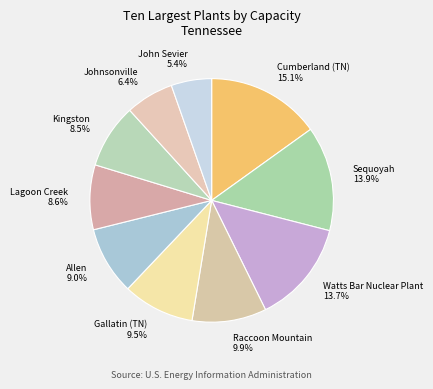

What is the largest slice in the pie chart?

Cumberland (TN)